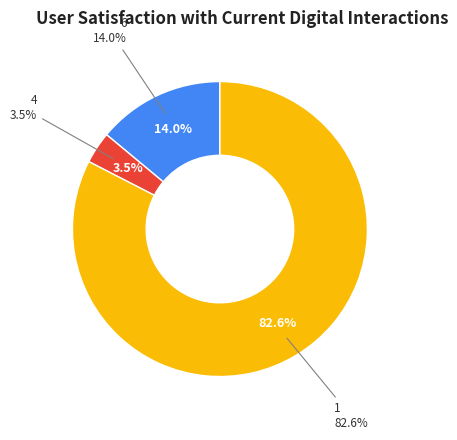

The 4 slice represents 1% of the pie. True or false?

False